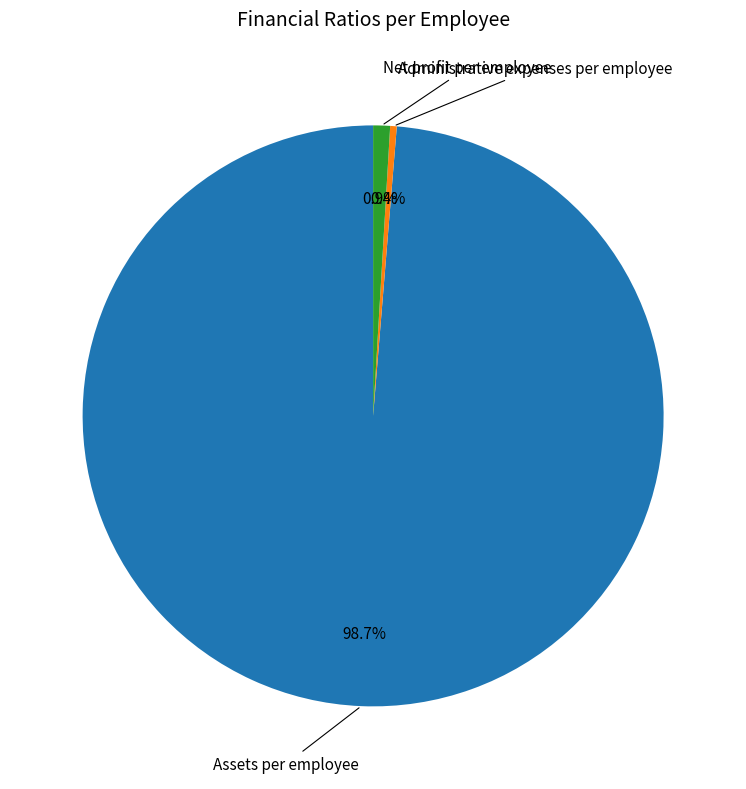

How many segments does this pie chart have?

3